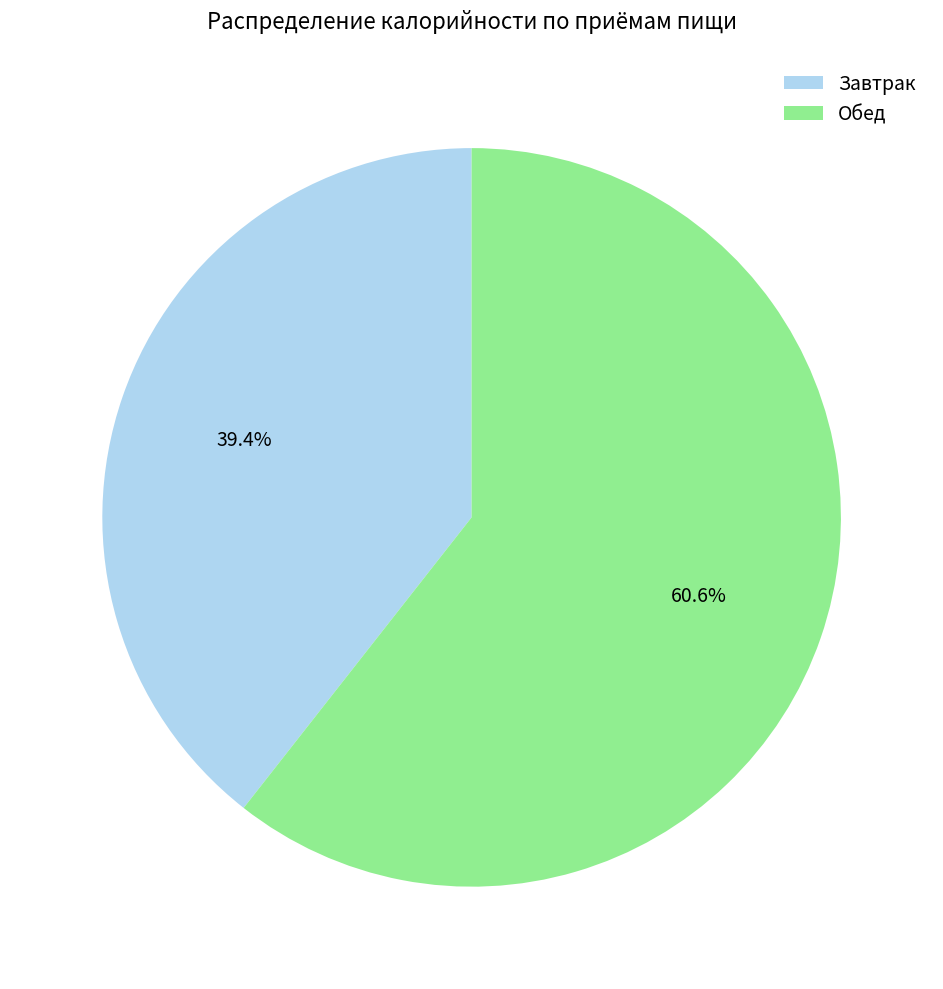

What is the largest slice in the pie chart?

Обед